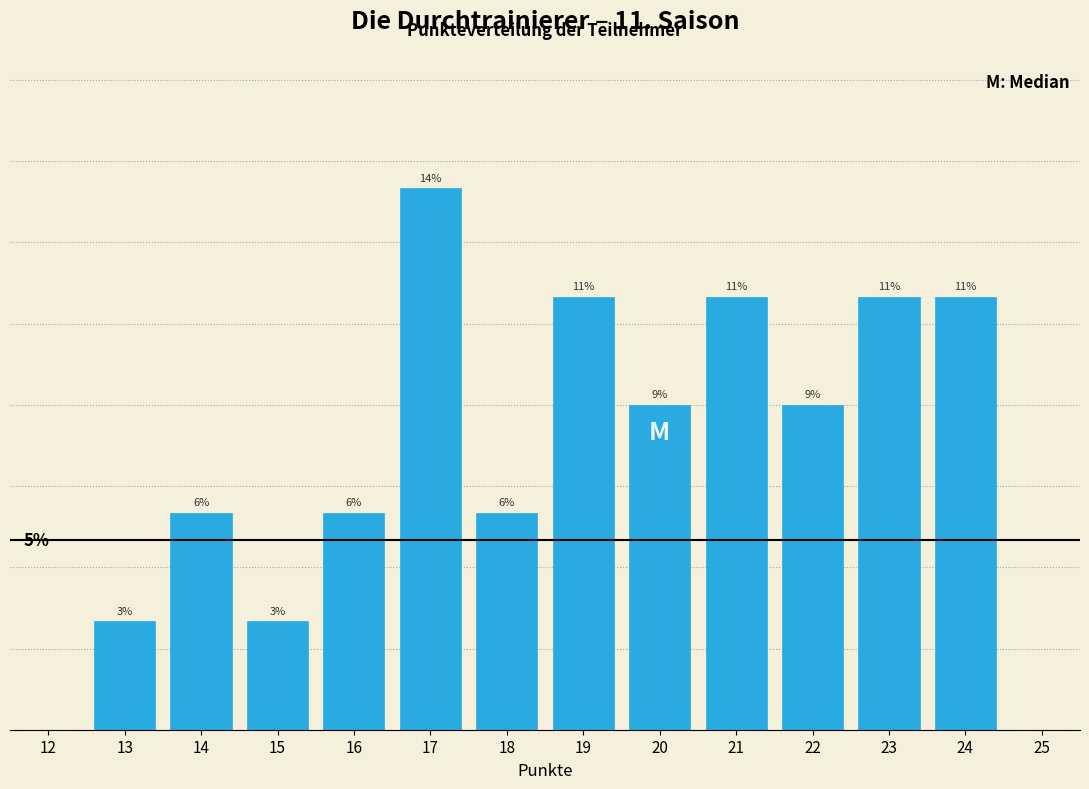

Are the bars horizontal?

No